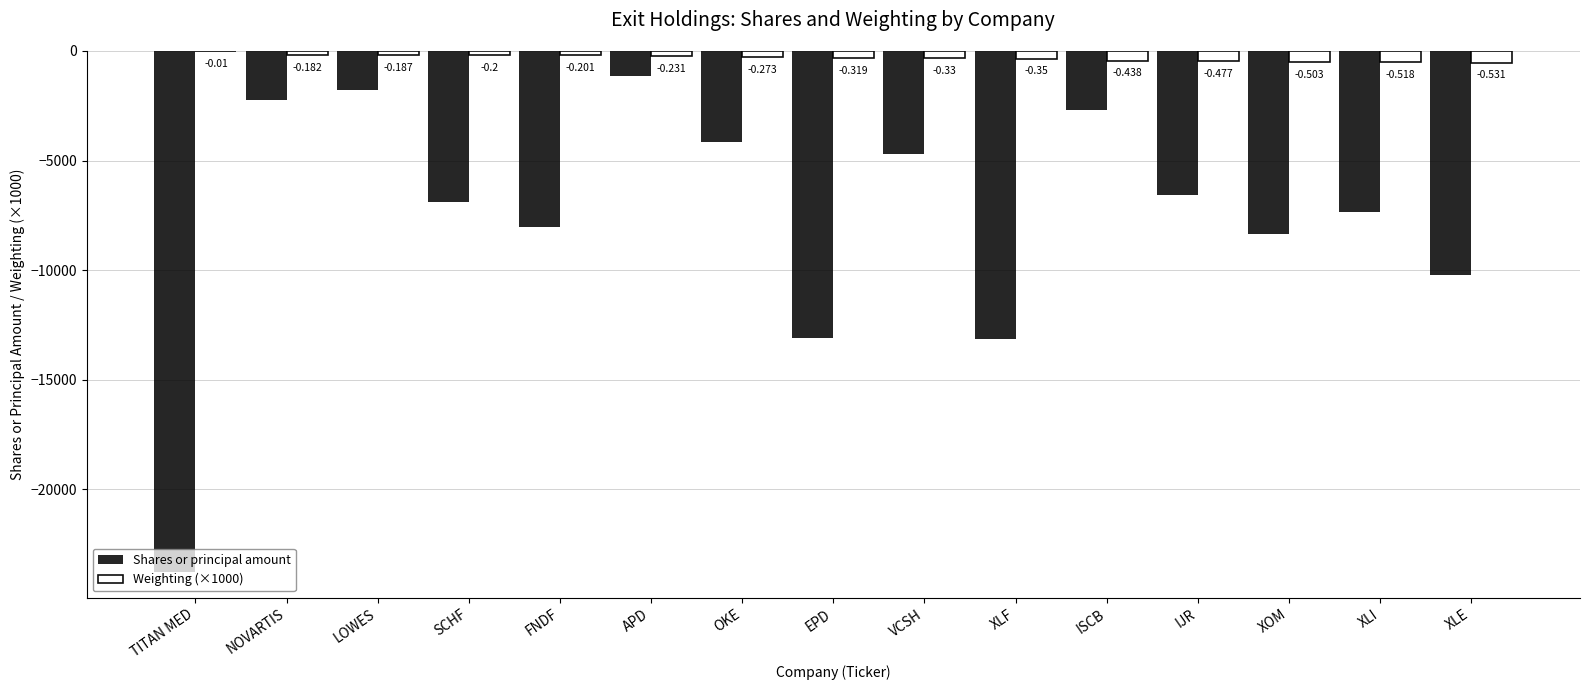

How many groups of bars are there?

15